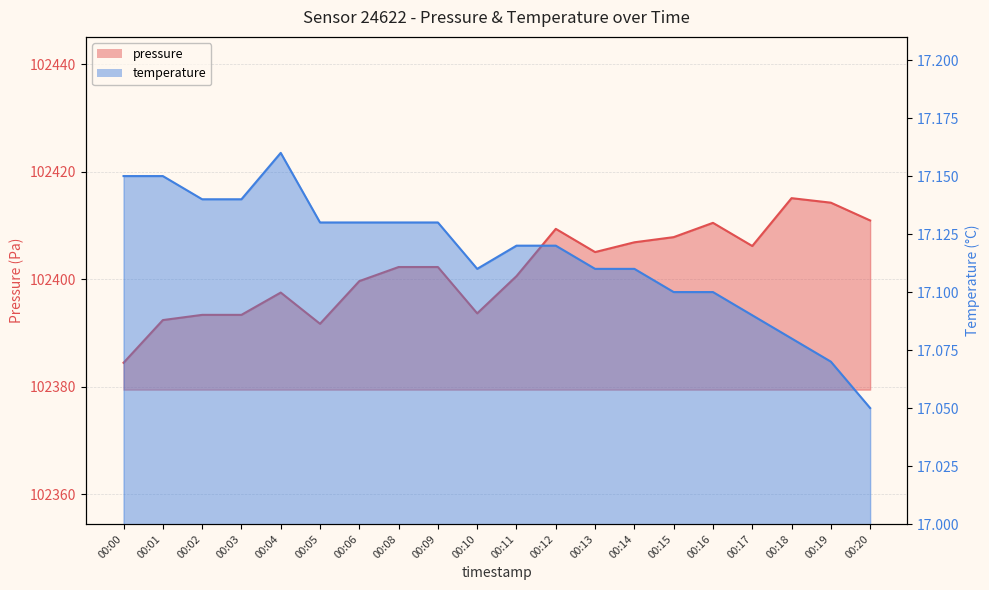

Which series has the largest range (max minus min)?

pressure